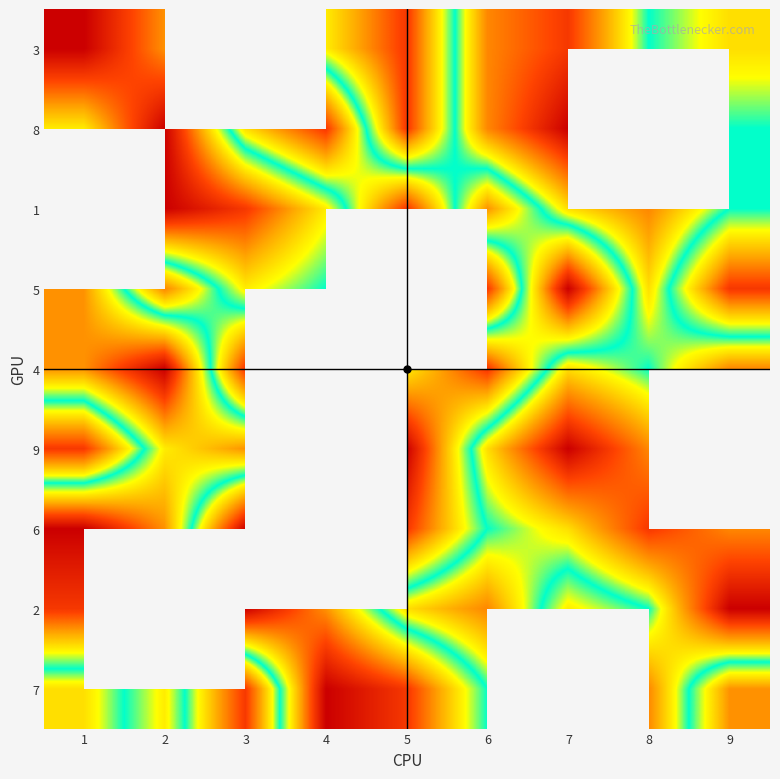

At how many categories does at least one series exceed 7?

8